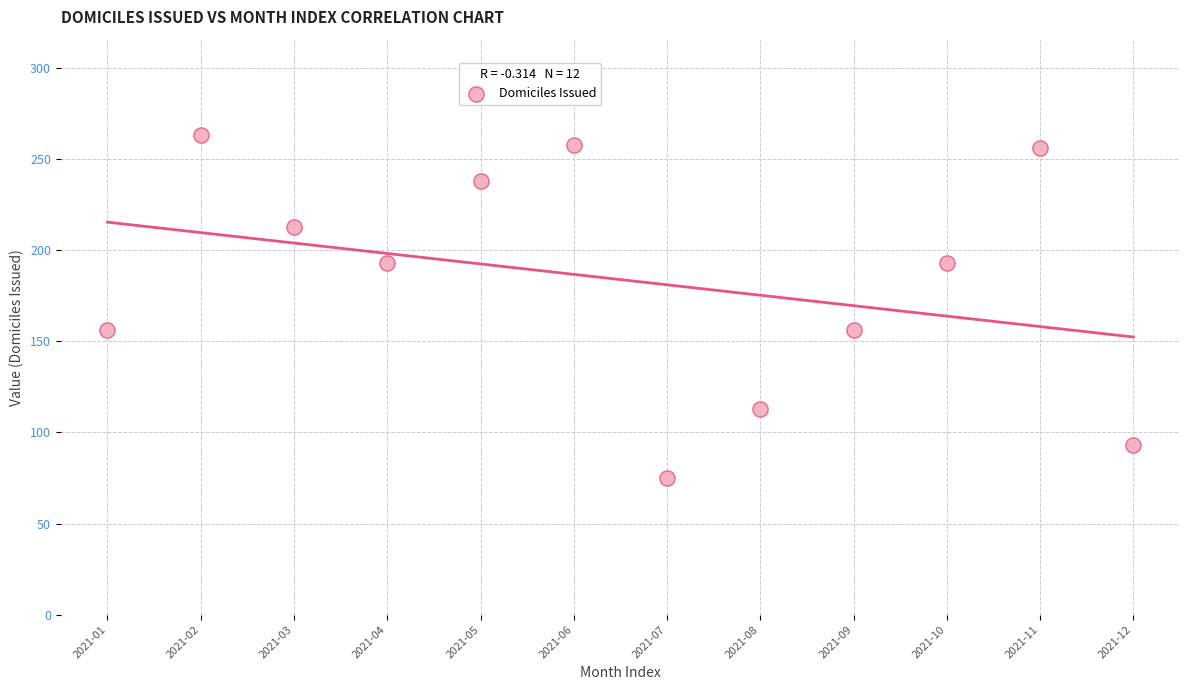

What is the range of Y values (max minus min)?

188